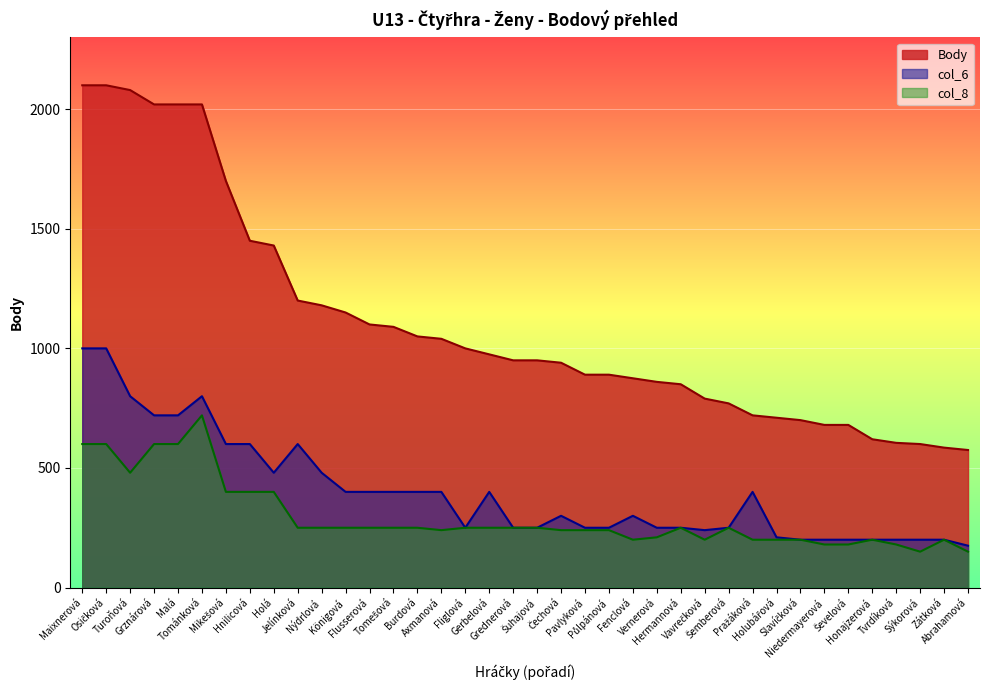

How many lines are shown in the chart?

3